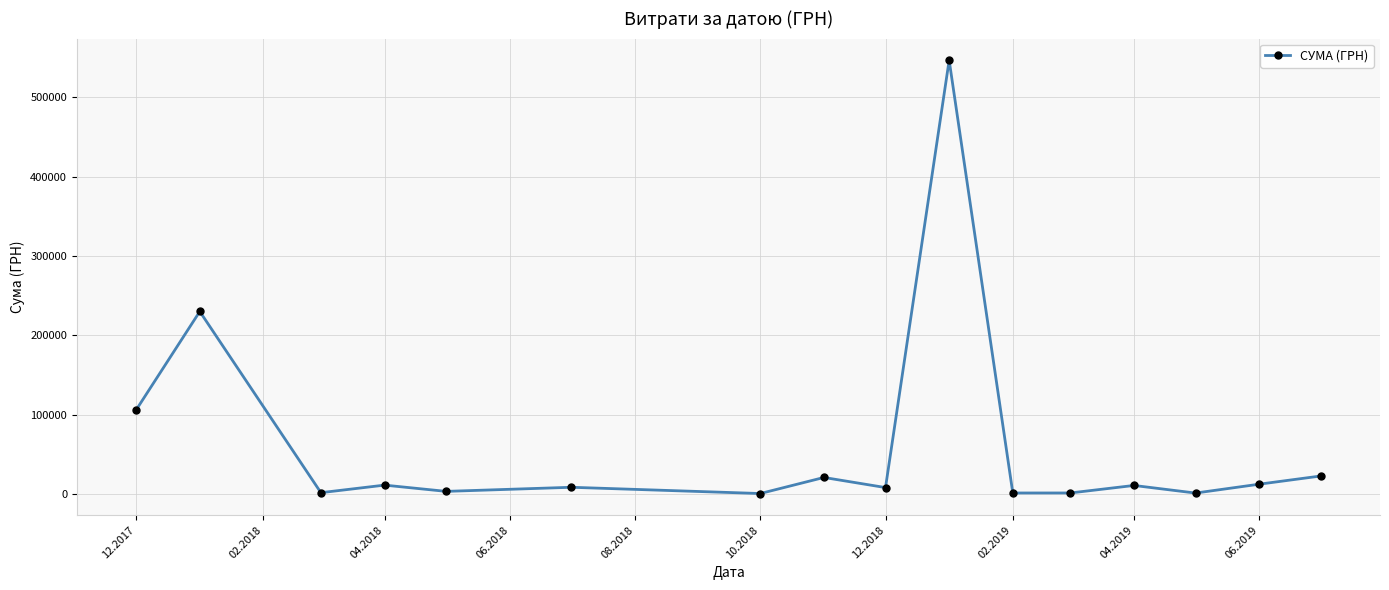

What is the average value?

61471.1